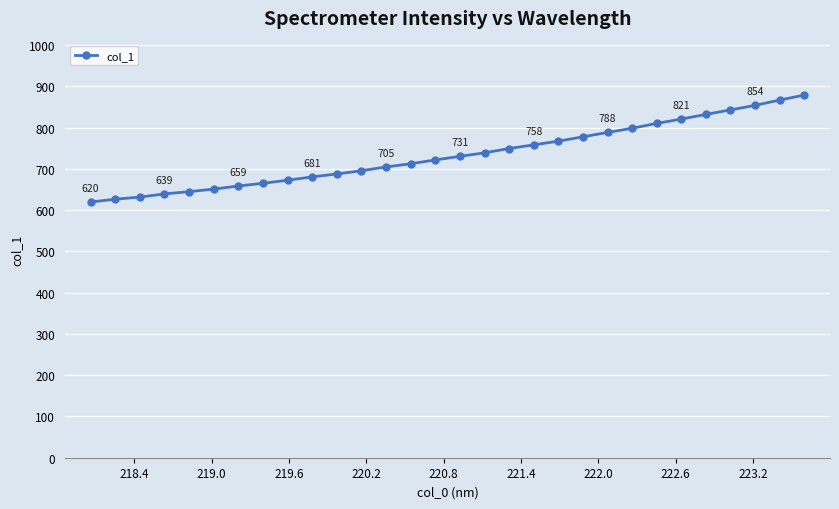

What is the difference between the maximum and minimum values?

259.3